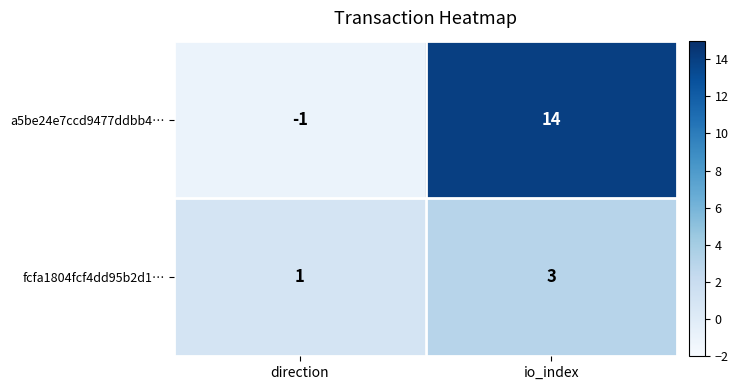

What is the sum of the fcfa1804fcf4dd95b2d1… values at direction and io_index?

4